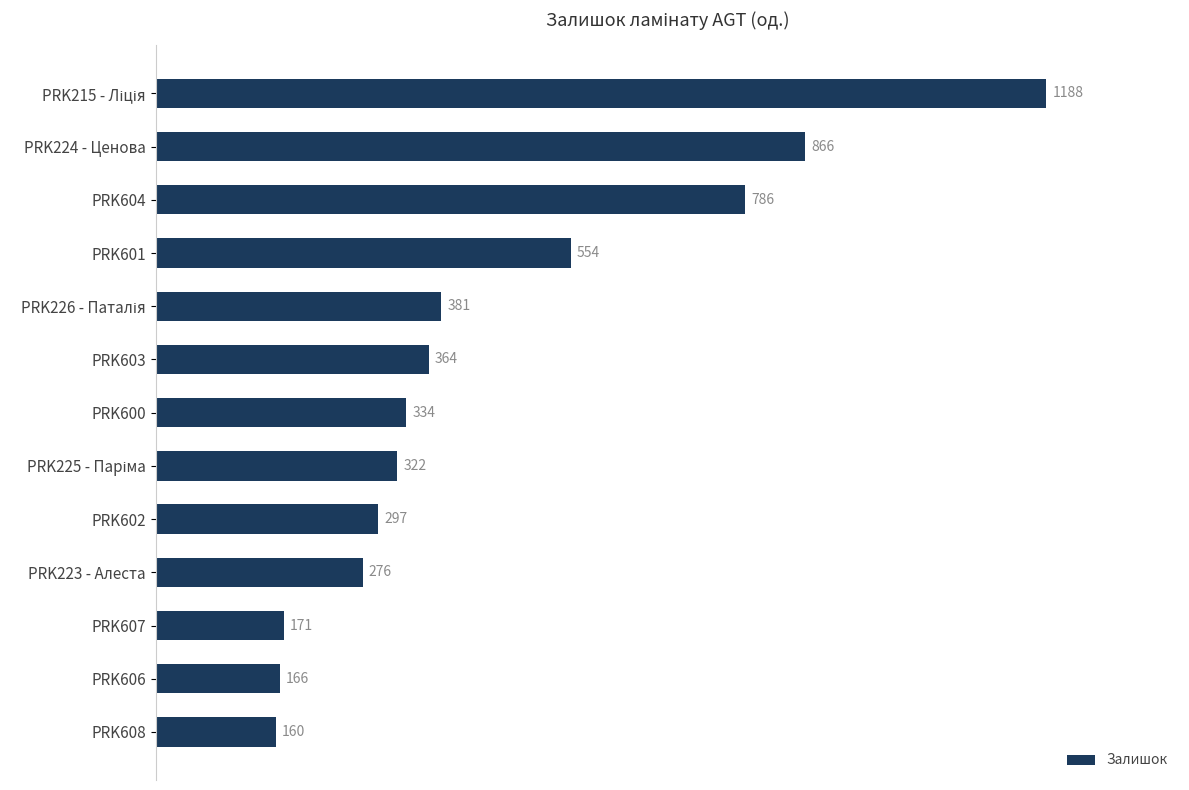

The value at PRK600 is 334. True or false?

True